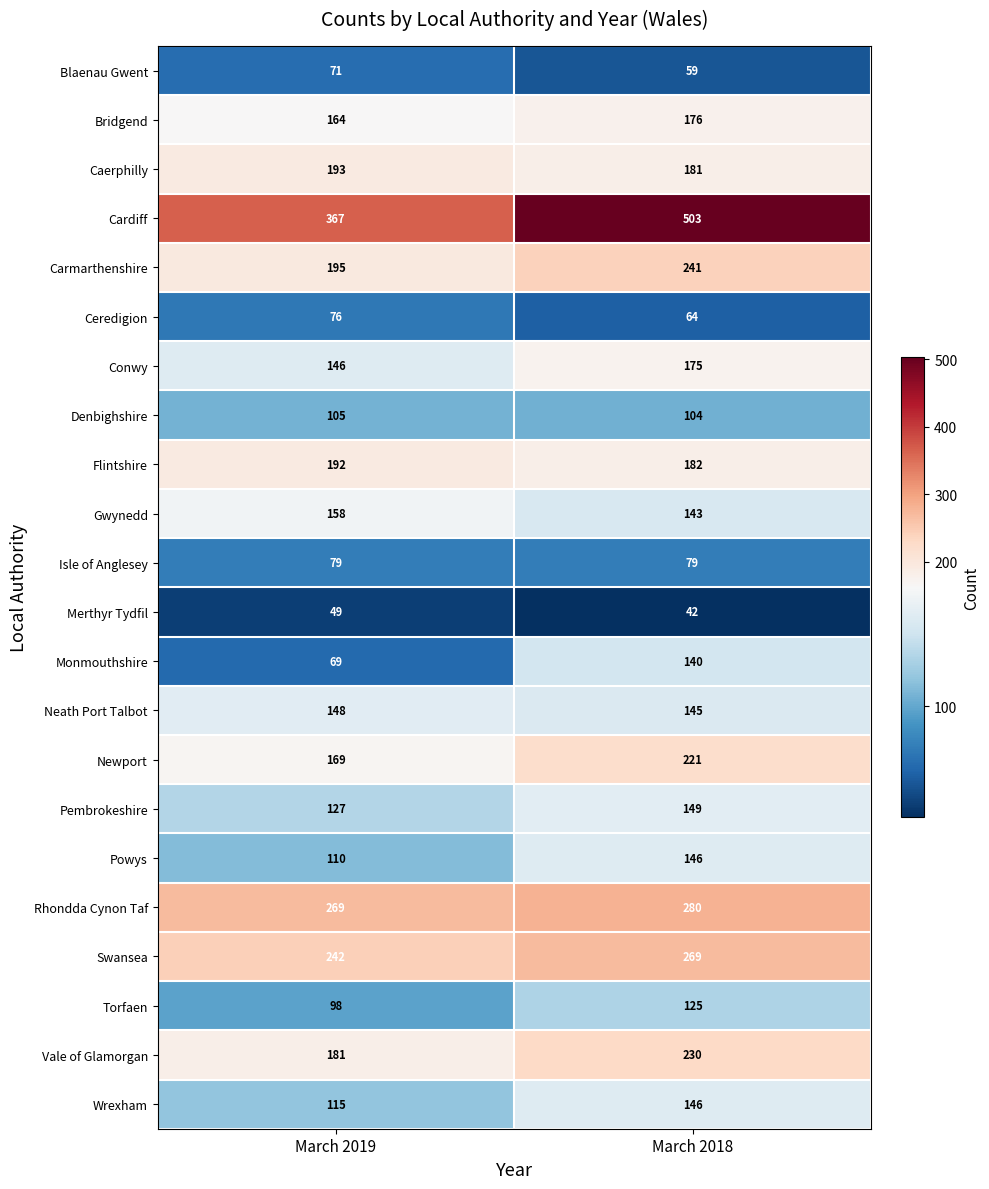

Between March 2019 and March 2018, which series saw the biggest shift?

Cardiff